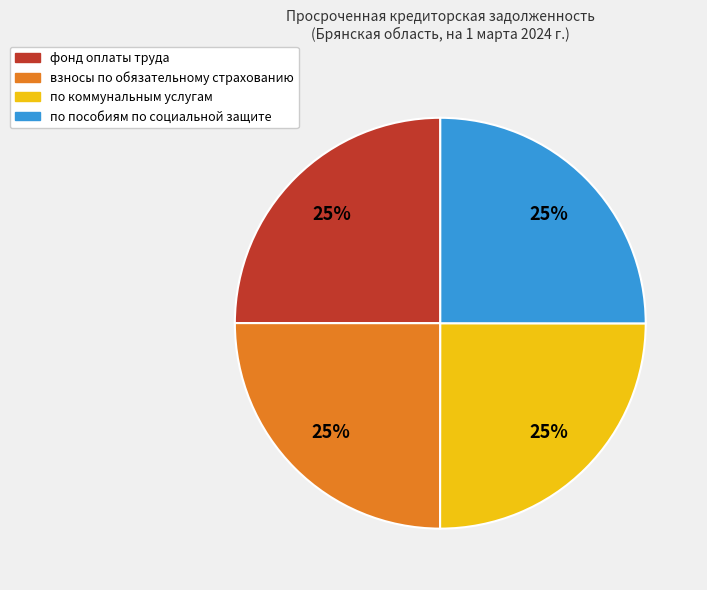

Is there a majority slice in this chart?

No